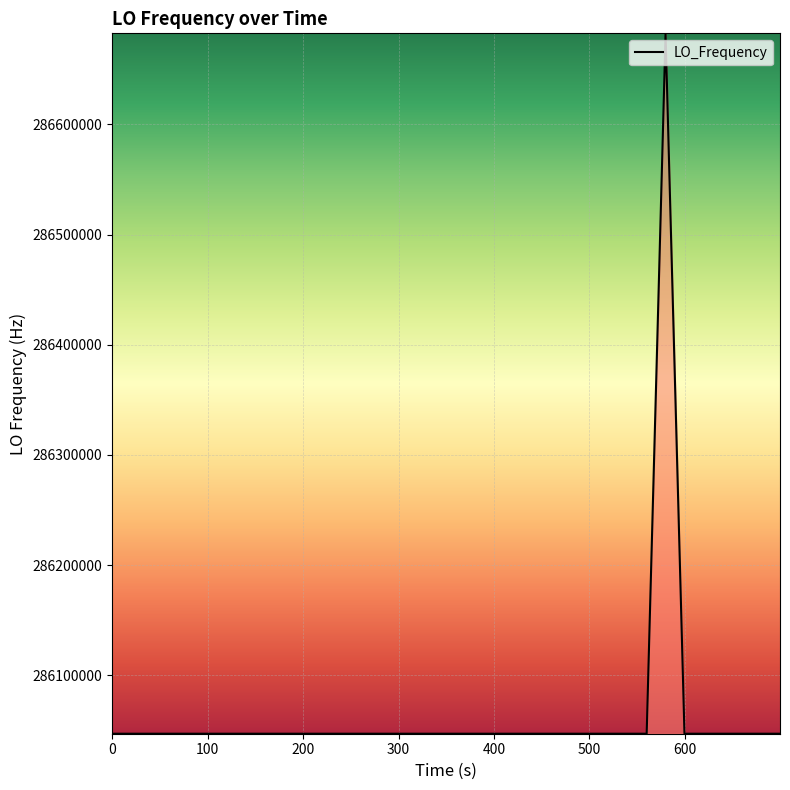

What is the difference between the maximum and minimum values?

635707.4